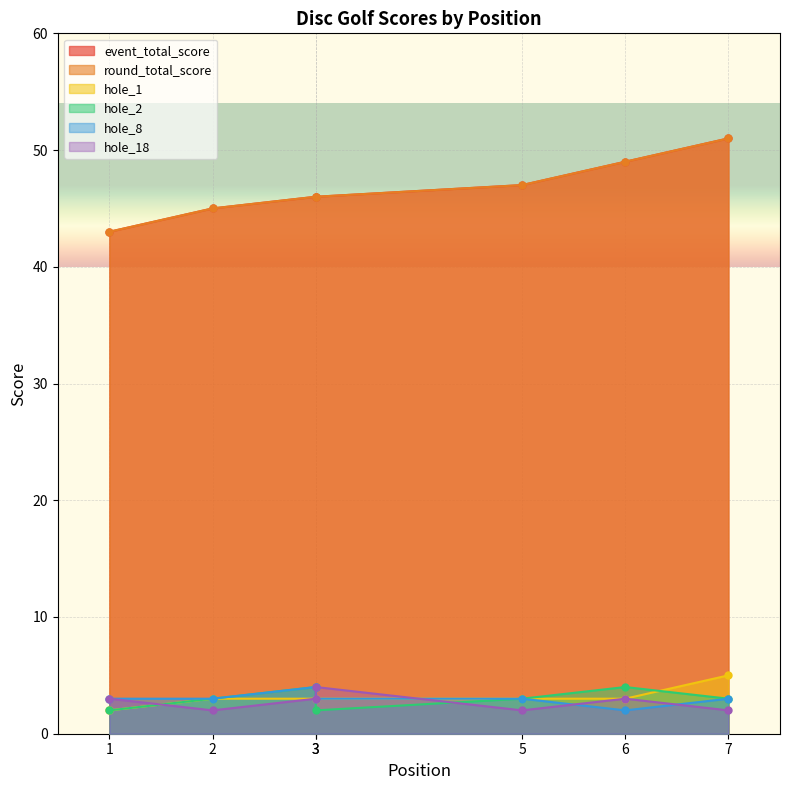

Reading right to left, transcribe all the data shown in this chart.

event_total_score: 7=51	6=49	5=47	3=46	3=46	2=45	1=43
round_total_score: 7=51	6=49	5=47	3=46	3=46	2=45	1=43
hole_1: 7=5	6=3	5=3	3=3	3=3	2=3	1=2
hole_2: 7=3	6=4	5=3	3=2	3=4	2=3	1=2
hole_8: 7=3	6=2	5=3	3=3	3=4	2=3	1=3
hole_18: 7=2	6=3	5=2	3=4	3=3	2=2	1=3